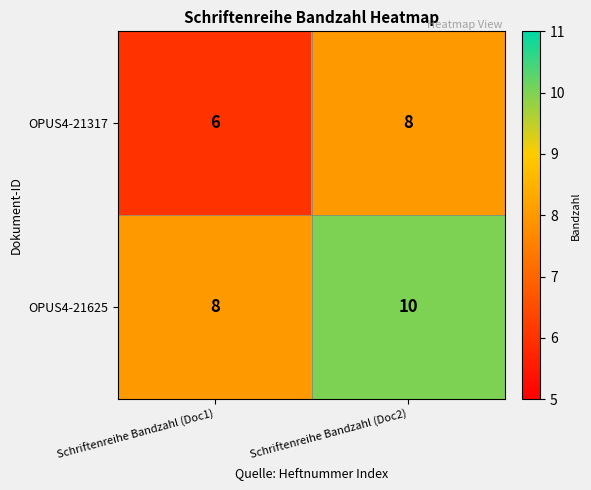

True or false: OPUS4-21625 has a value of 10 at Schriftenreihe Bandzahl (Doc2).

True